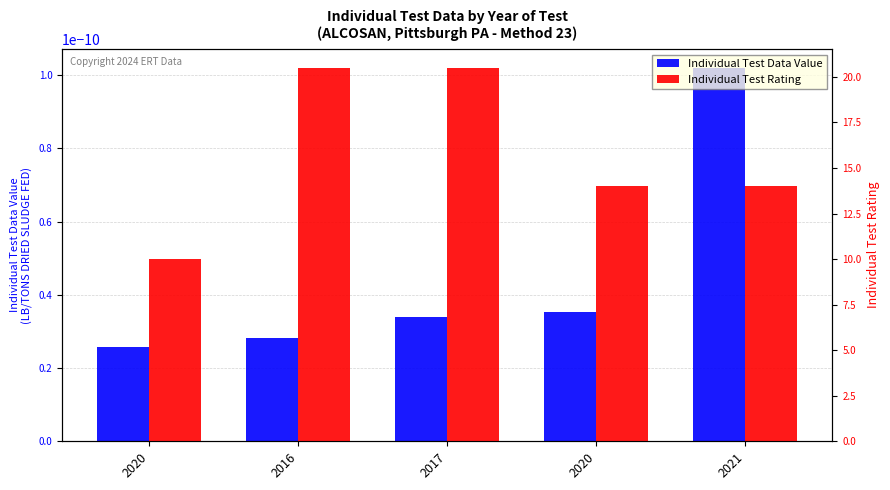

Which series has the widest spread of values?

Individual Test Rating